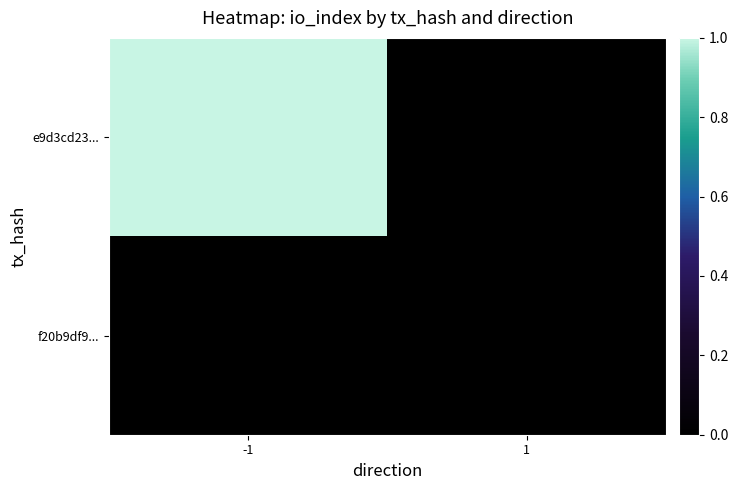

What is the spread (max minus min) of values at -1?

1